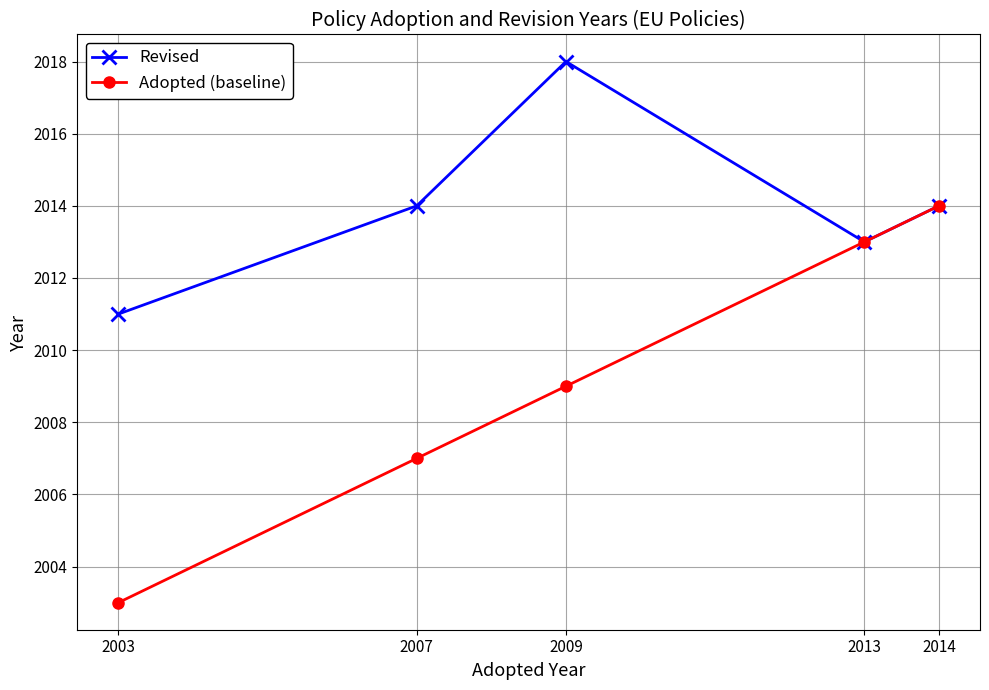

At which category is the sum across all series the highest?

2014